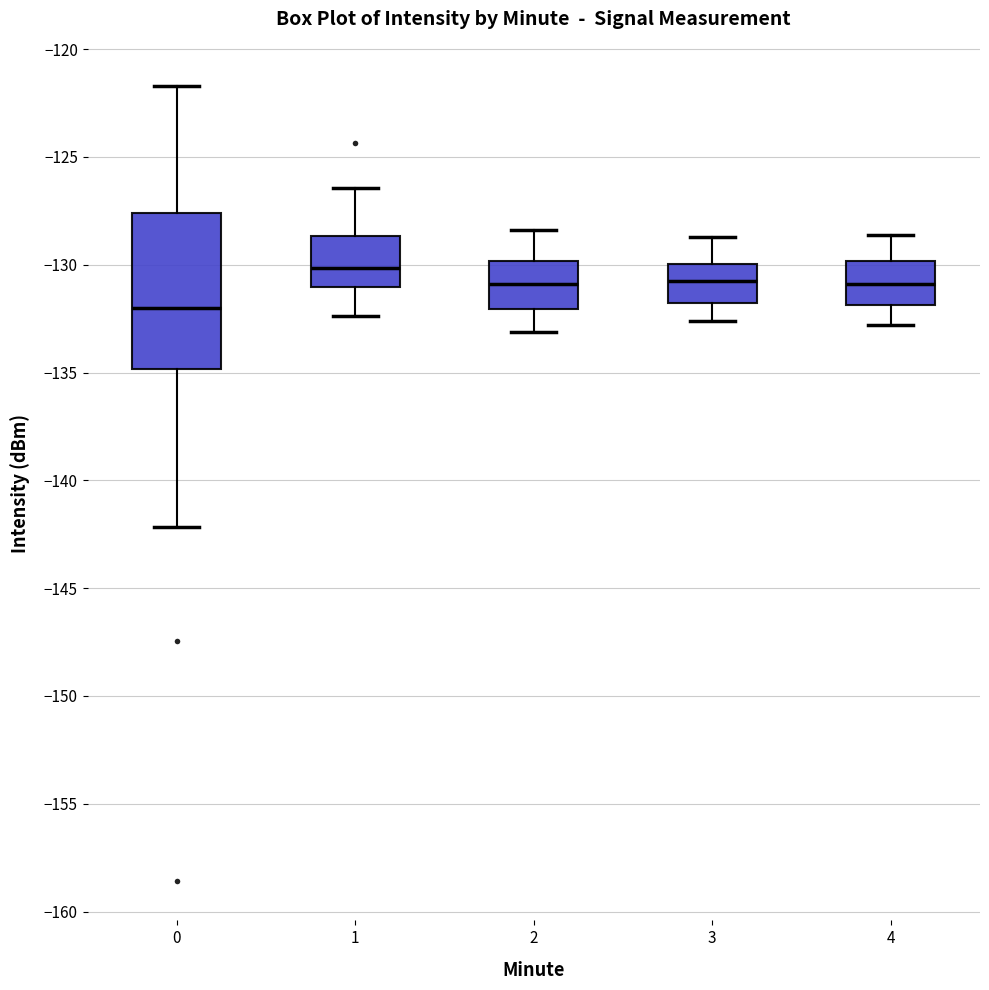

Reading left to right, read every box against the y-axis: the position of its median line, the range the box covers, and the ends of its whiskers. The values are not printed on the chart, so give them approximately, as read against the axis.

0: median -132.0, box -135.0 to -127.5, whiskers -142.0 to -121.5
1: median -130.0, box -131.0 to -128.5, whiskers -132.5 to -126.5
2: median -131.0, box -132.0 to -130.0, whiskers -133.0 to -128.5
3: median -130.5, box -132.0 to -130.0, whiskers -132.5 to -128.5
4: median -131.0, box -132.0 to -130.0, whiskers -133.0 to -128.5